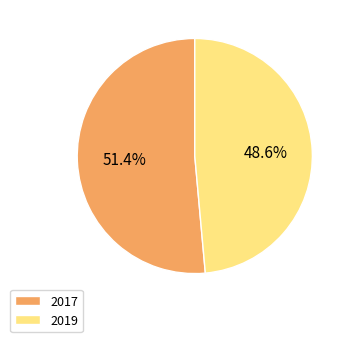

Is it true that 2017 is 51% of the pie?

True